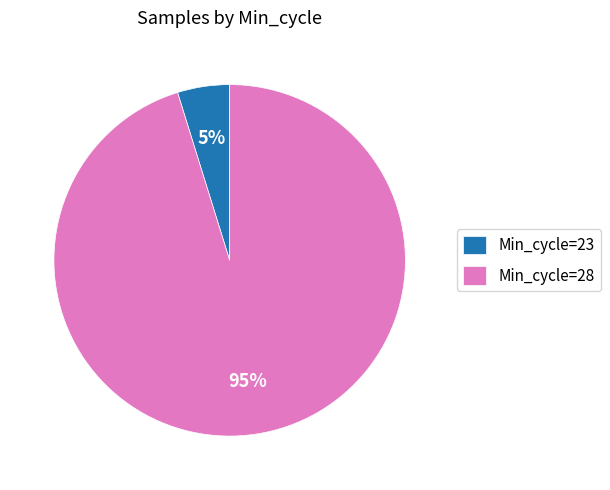

Which category has the biggest portion of the pie?

Min_cycle=28